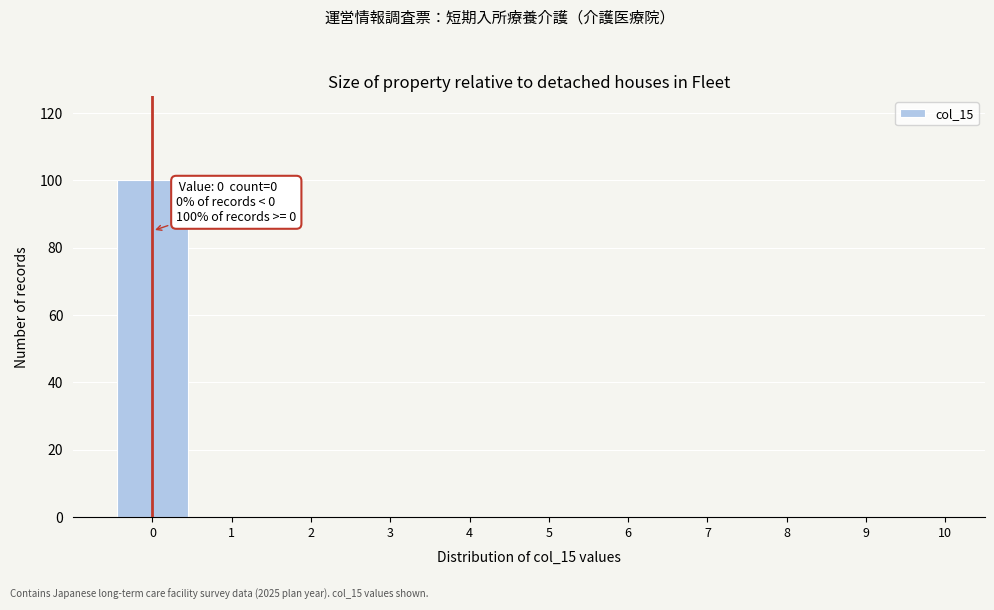

Over which range of the x-axis is the bar tallest?

-0.5 to 0.5